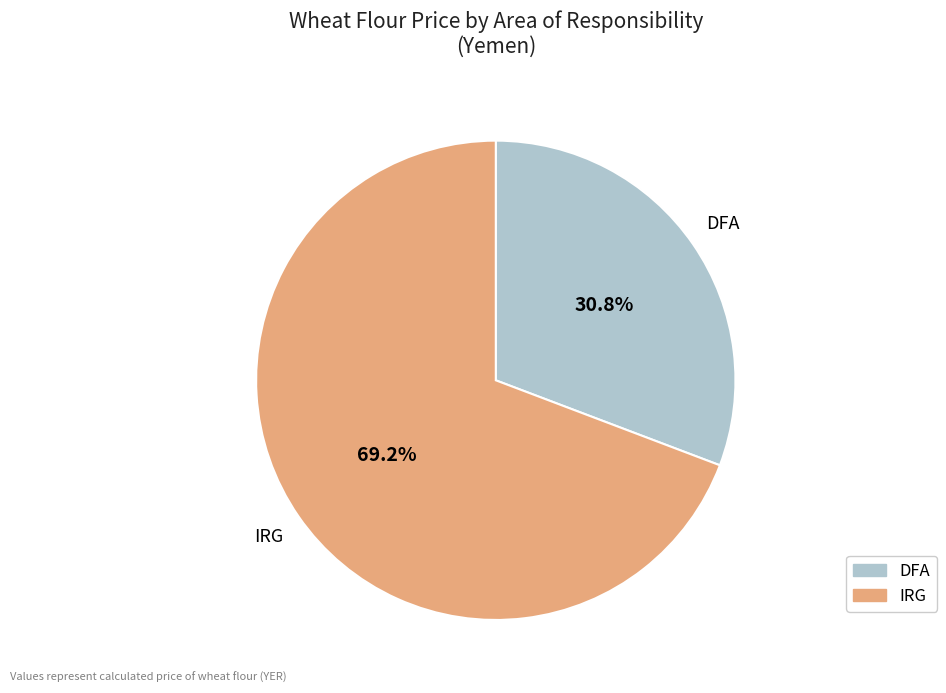

To the nearest percent, what percentage of the pie is IRG?

69%